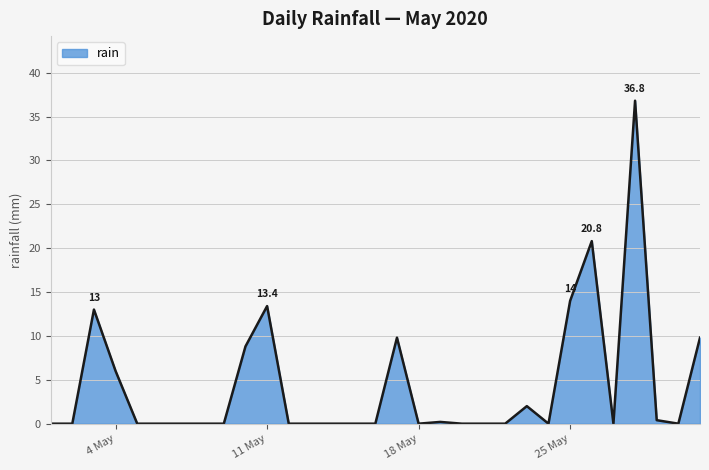

What is the difference between the maximum and minimum values?

36.8